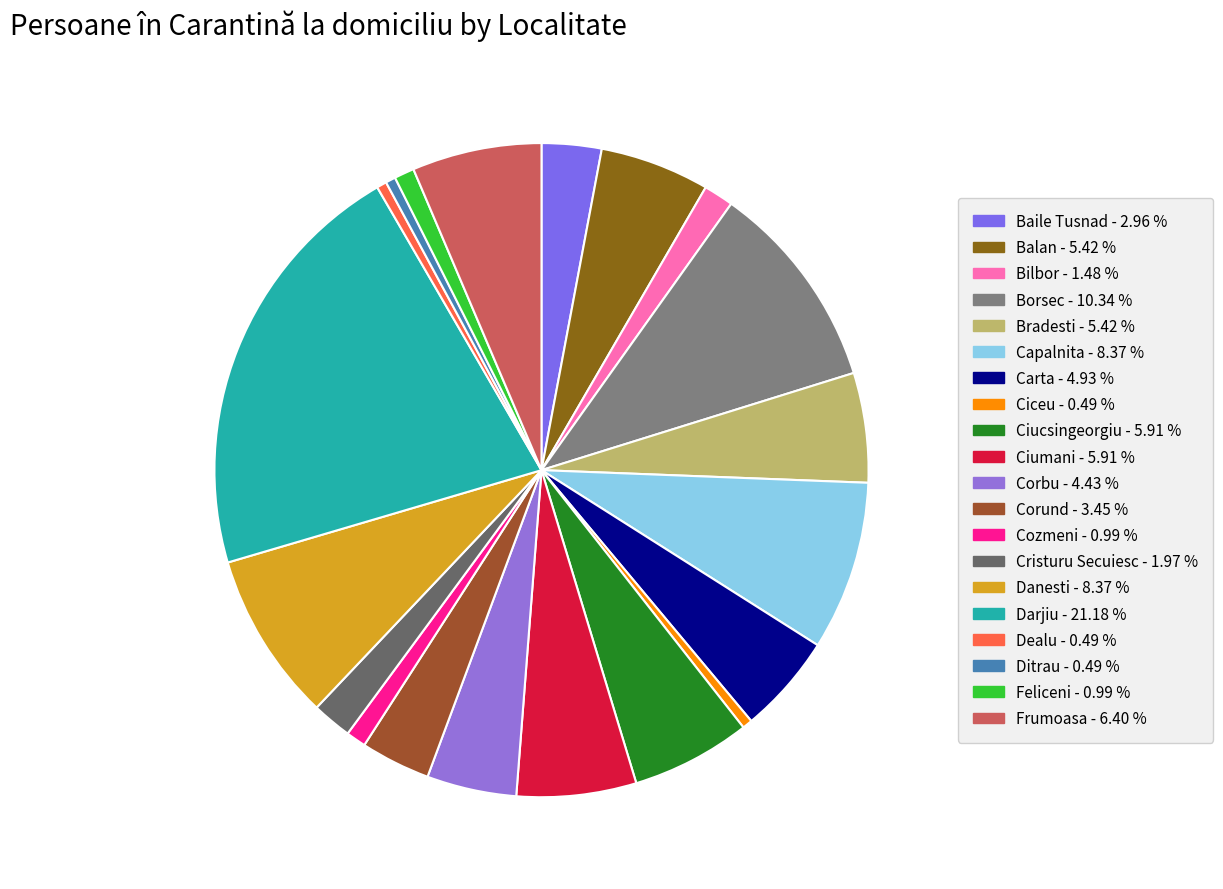

To the nearest percent, what is the average slice percentage?

5%